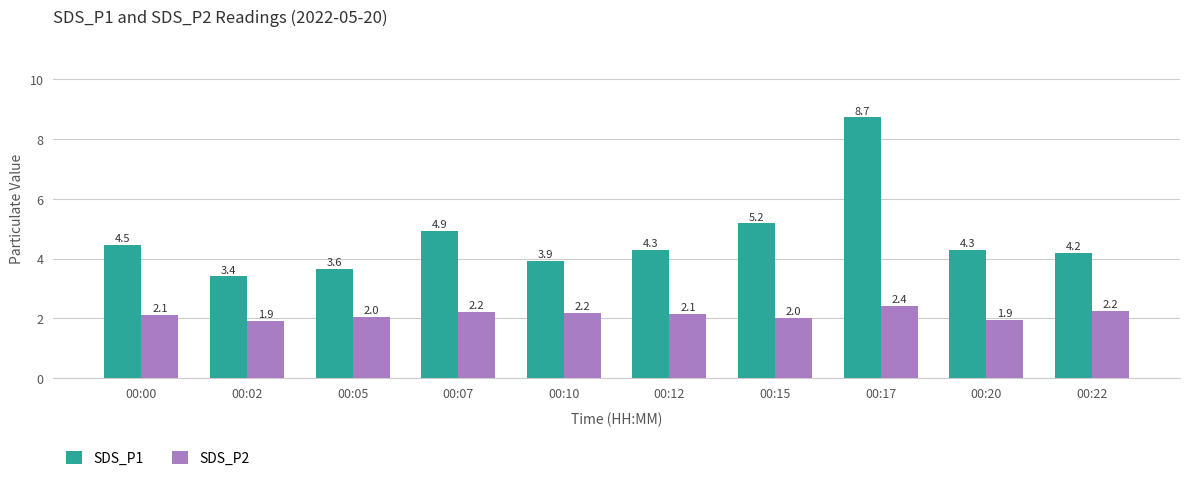

What is the lowest value of the SDS_P2 series?

1.9